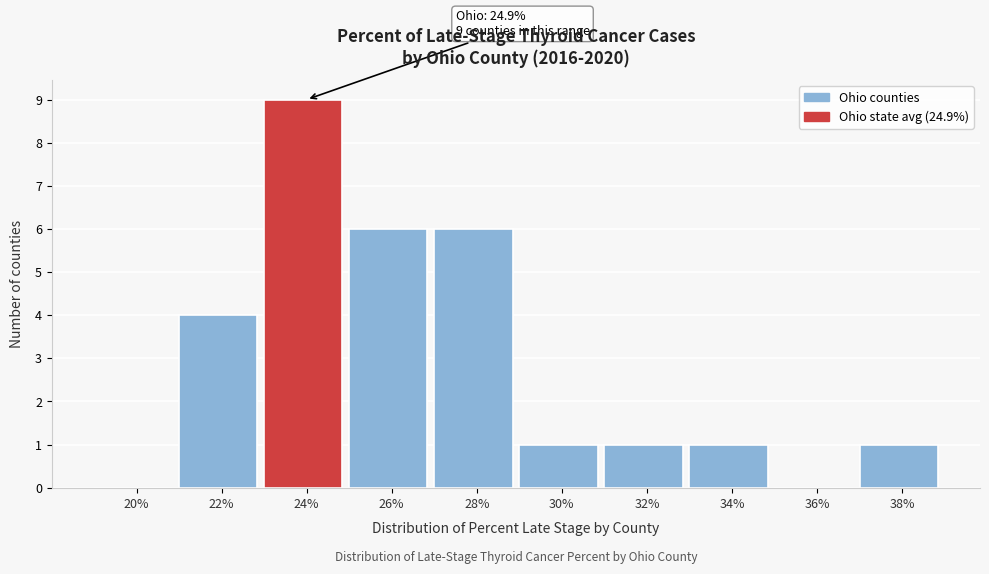

Reading left to right, what are all the values shown in this chart?

20%=0	22%=4	24%=9	26%=6	28%=6	30%=1	32%=1	34%=1	36%=0	38%=1